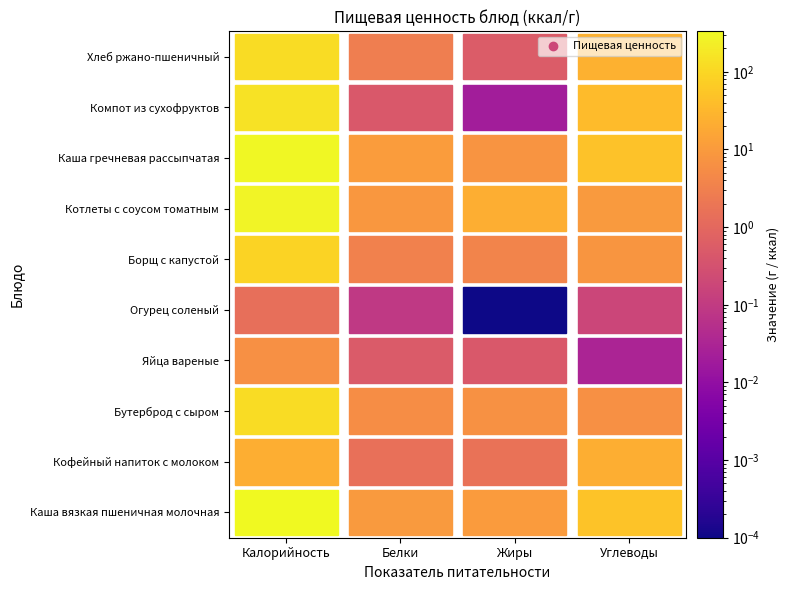

What is the total value across all series at Калорийность?

1403.8